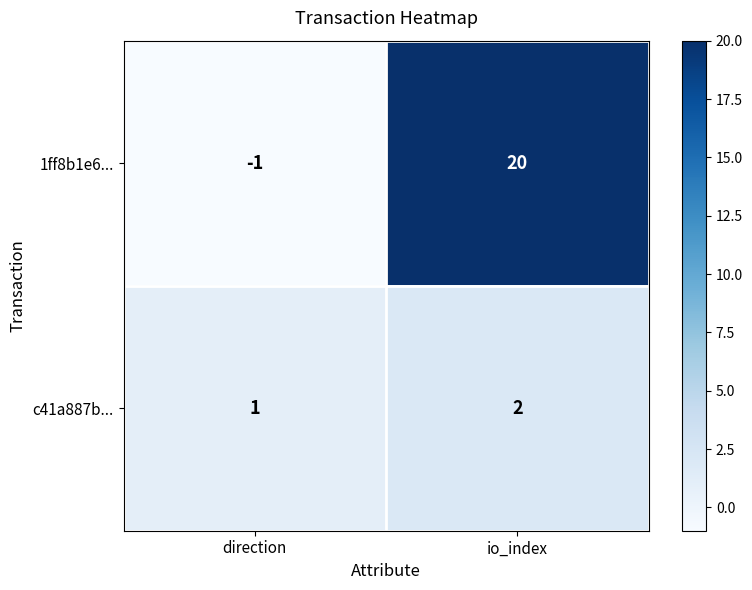

Which series has the largest range (max minus min)?

1ff8b1e6...